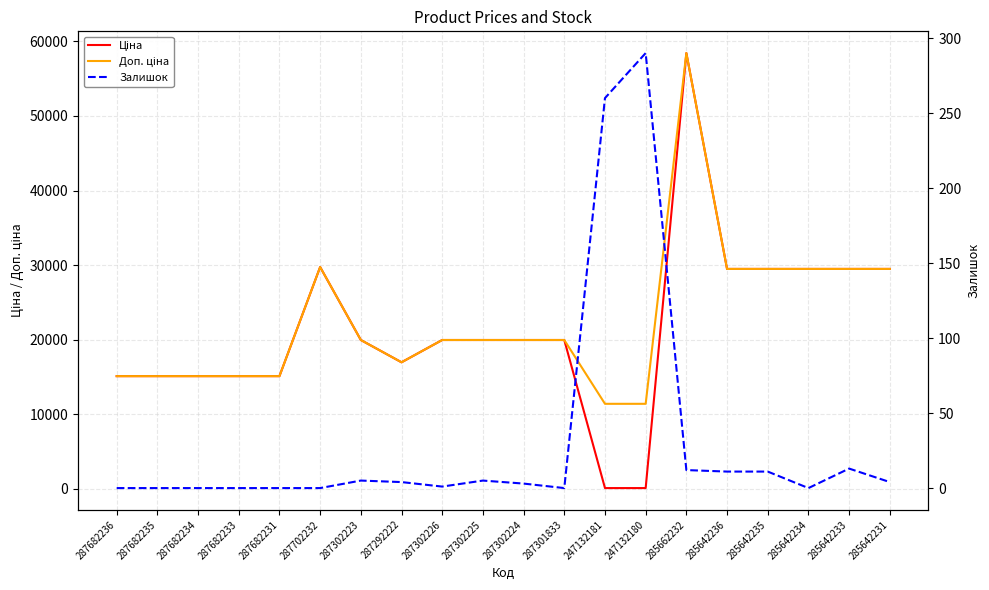

Where does the Залишок series first go above 4?

287302223